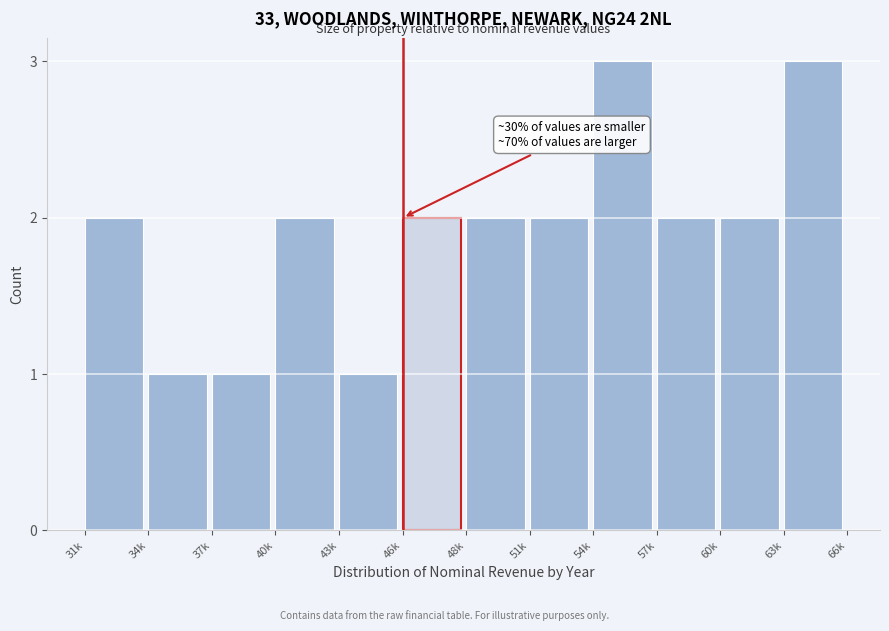

Reading right to left, transcribe all the data shown in this chart.

3	2	2	3	2	2	2	1	2	1	1	2